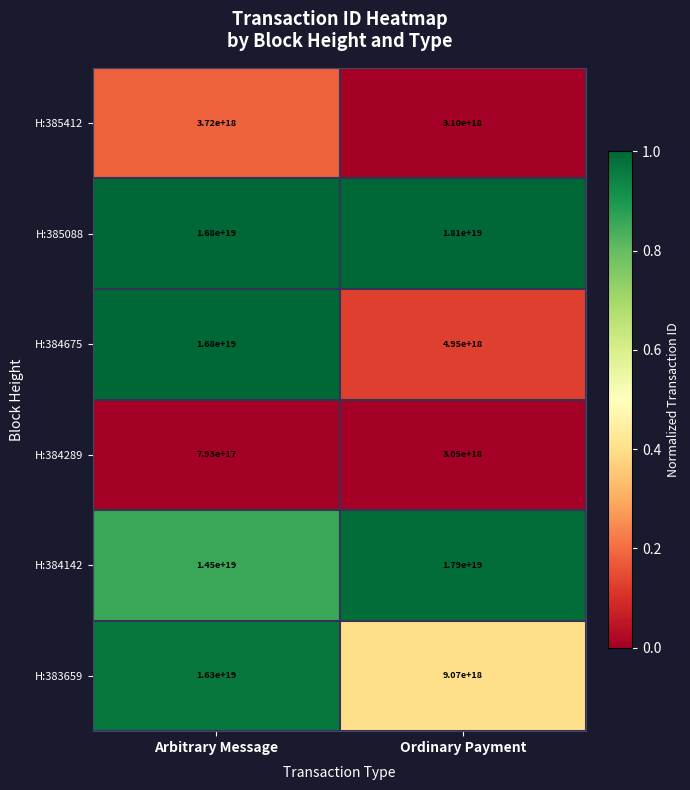

At which label is H:384675 closest to 10875000000000000000?

Arbitrary Message